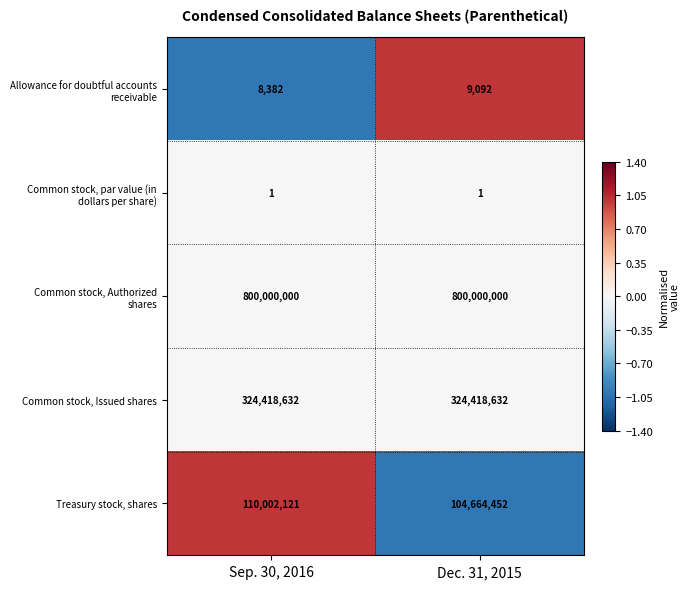

The Common stock, Issued shares series shows 214377876 at Dec. 31, 2015. True or false?

False